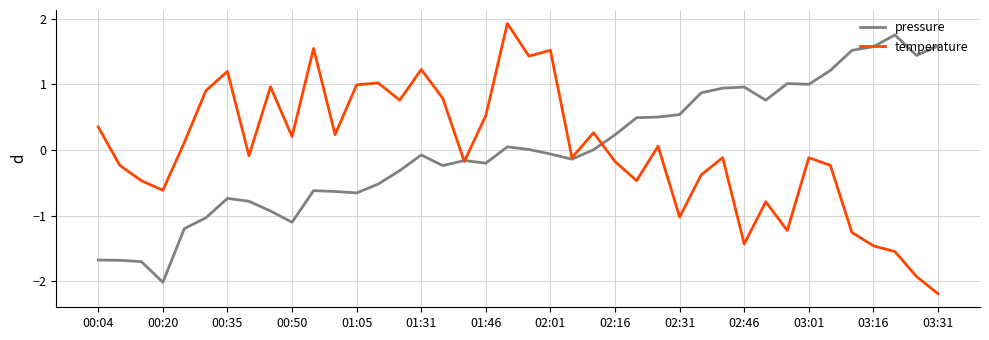

What is the highest value of the temperature series?

1.9